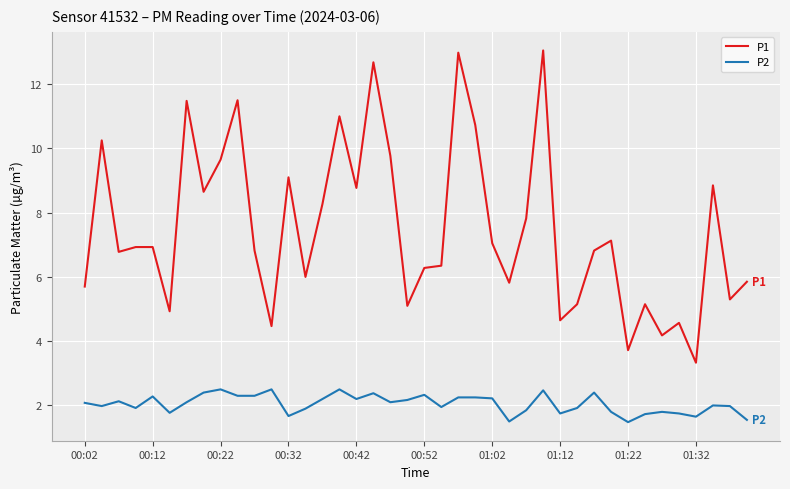

What is the smallest value displayed?

1.5